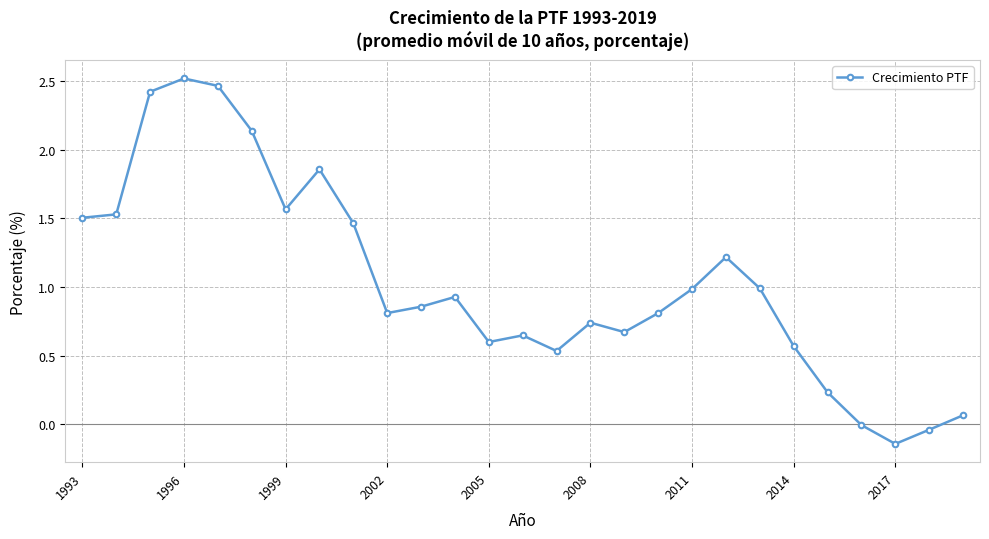

How many interior local valleys (lower than both neighbors) does the data have?

6